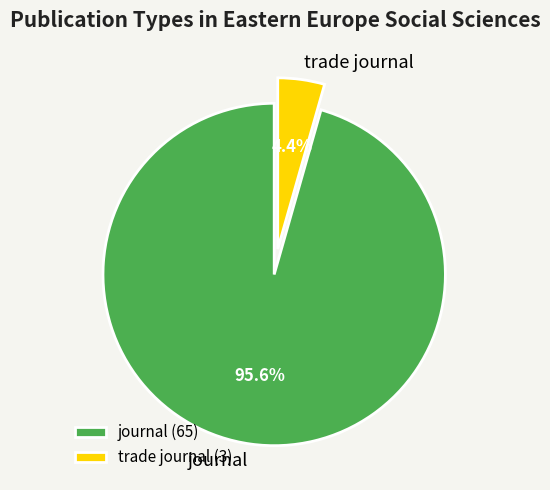

What is the smallest slice in the pie chart?

trade journal